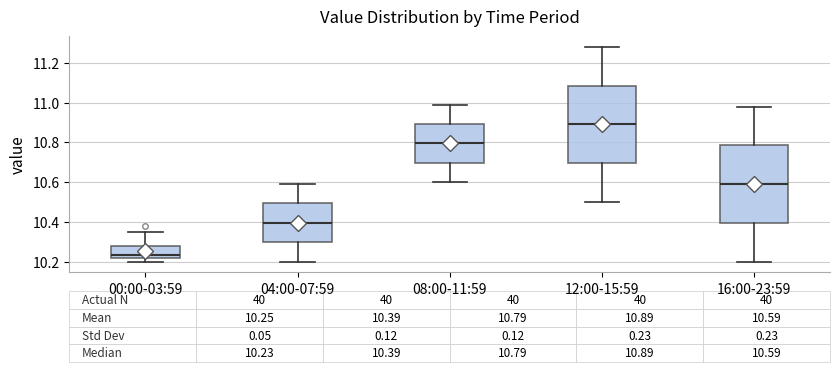

Which box has the lowest median line?

00:00-03:59